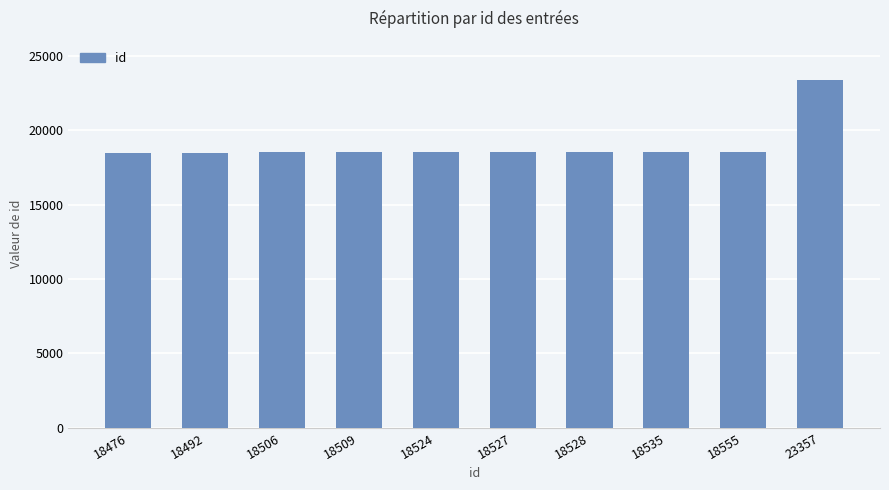

What is the change in value from 18476 to 23357?

+4881